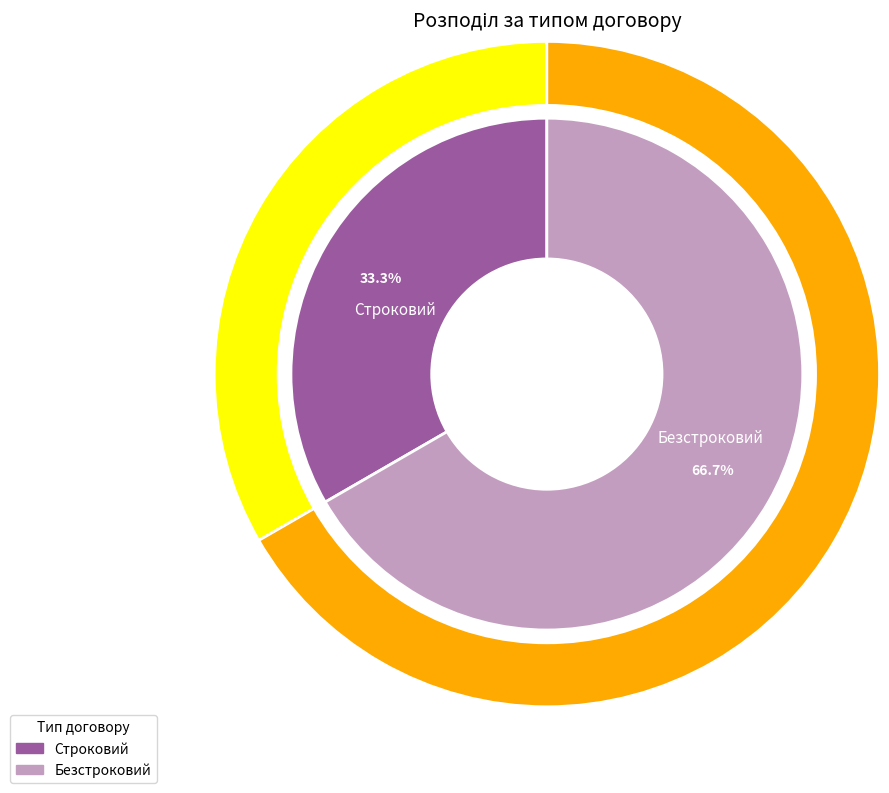

How many slices are in this pie chart?

2